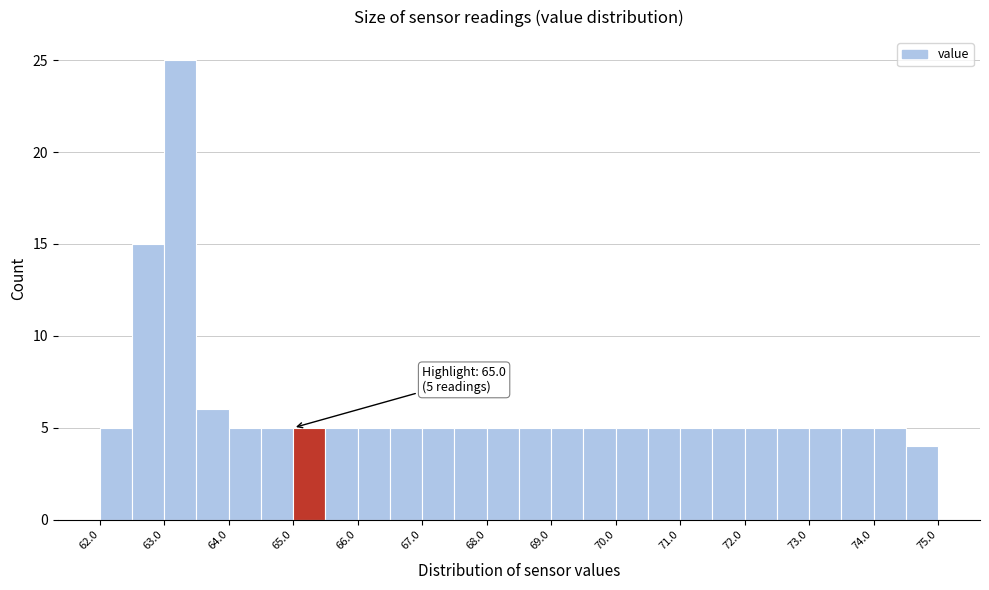

Over which range of the x-axis is the bar tallest?

63.0 to 63.5